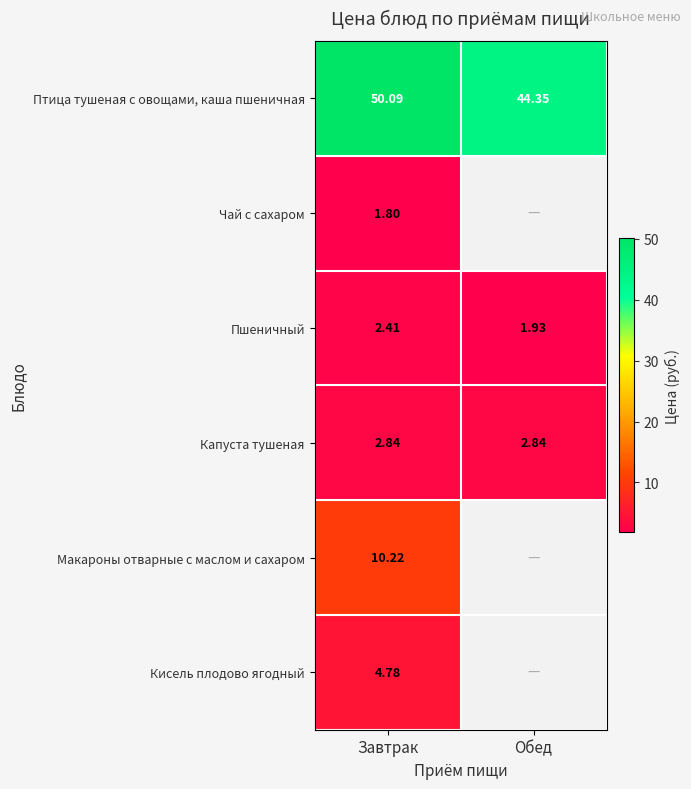

Between Обед and Завтрак, which is larger?

Завтрак